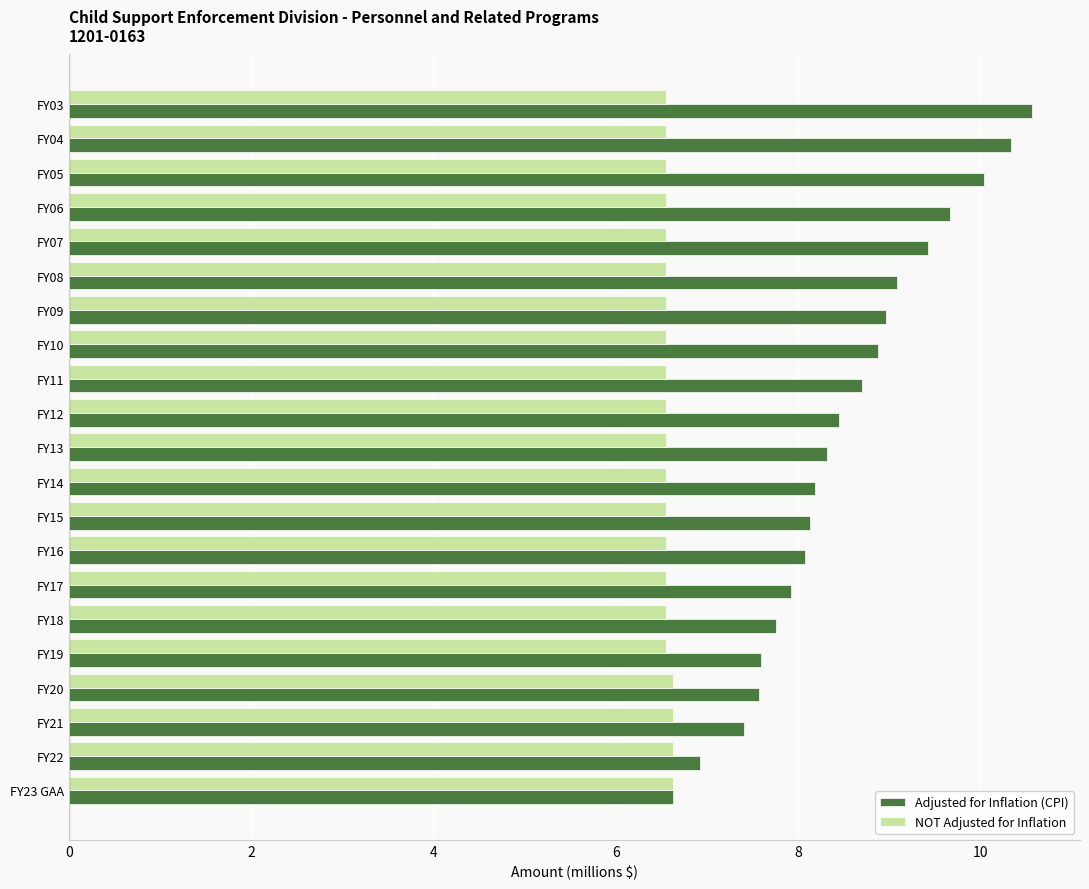

What value does the NOT Adjusted for Inflation series have at FY22?

6.6